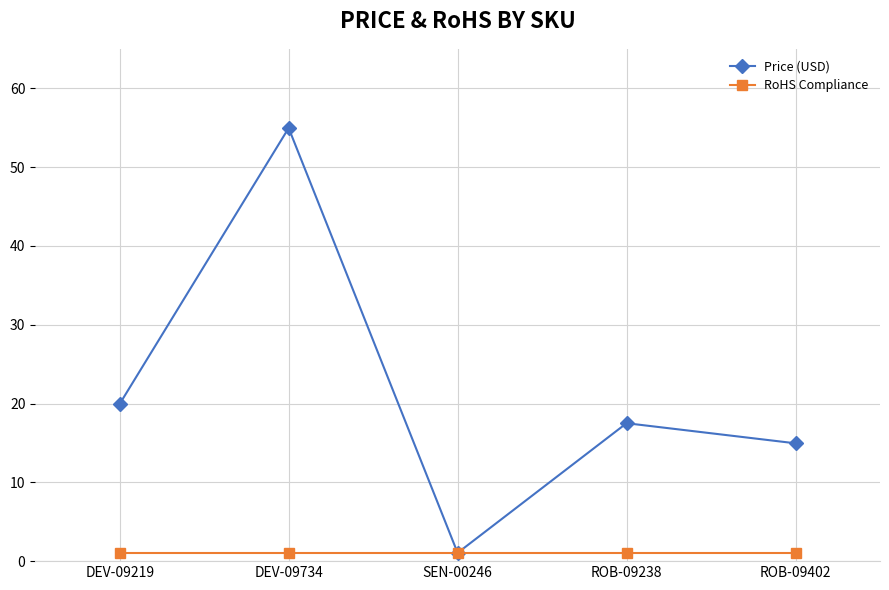

List the series in order of their overall mean, lowest first.

RoHS Compliance, Price (USD)